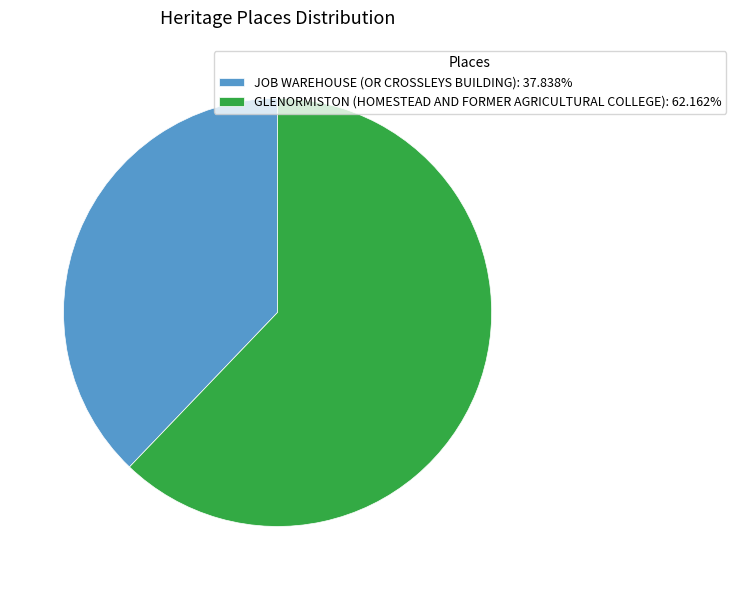

Rank the categories by value from highest to lowest.

GLENORMISTON (HOMESTEAD AND FORMER AGRICULTURAL COLLEGE), JOB WAREHOUSE (OR CROSSLEYS BUILDING)